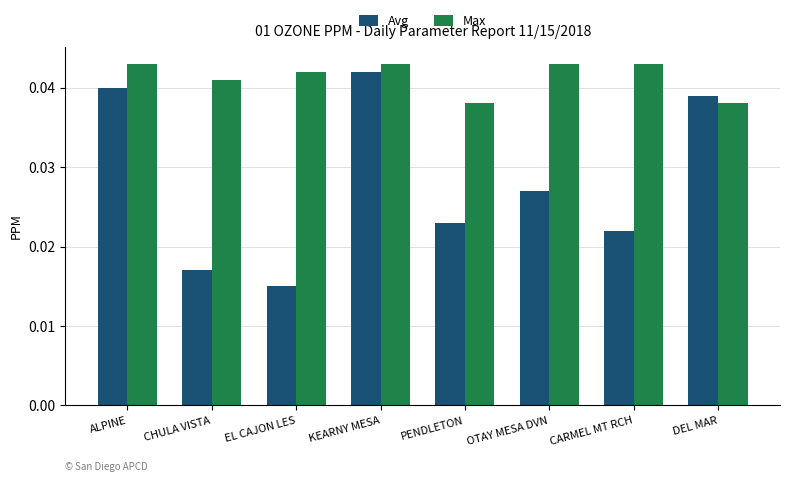

Rank the series by their average value, from highest to lowest.

Max, Avg